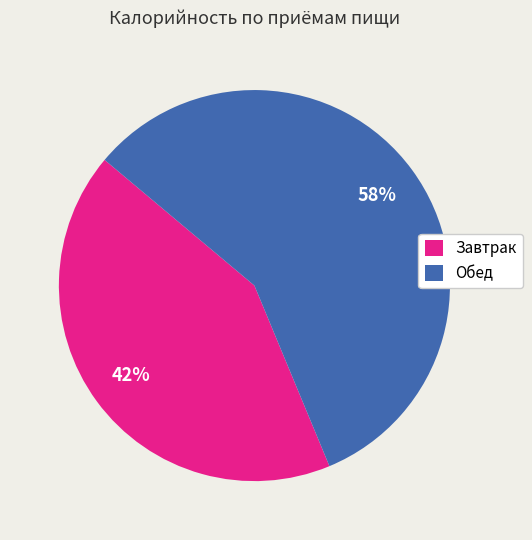

Does Завтрак represent more than half of the total?

No